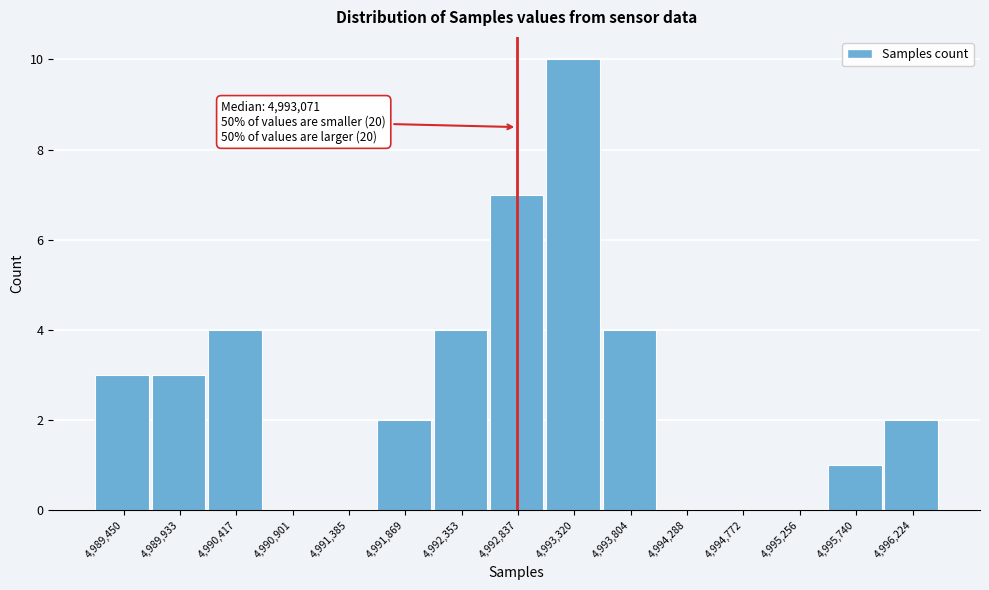

Reading right to left, extract all data points from this chart.

4,996,224=2	4,995,740=1	4,995,256=0	4,994,772=0	4,994,288=0	4,993,804=4	4,993,320=10	4,992,837=7	4,992,353=4	4,991,869=2	4,991,385=0	4,990,901=0	4,990,417=4	4,989,933=3	4,989,450=3